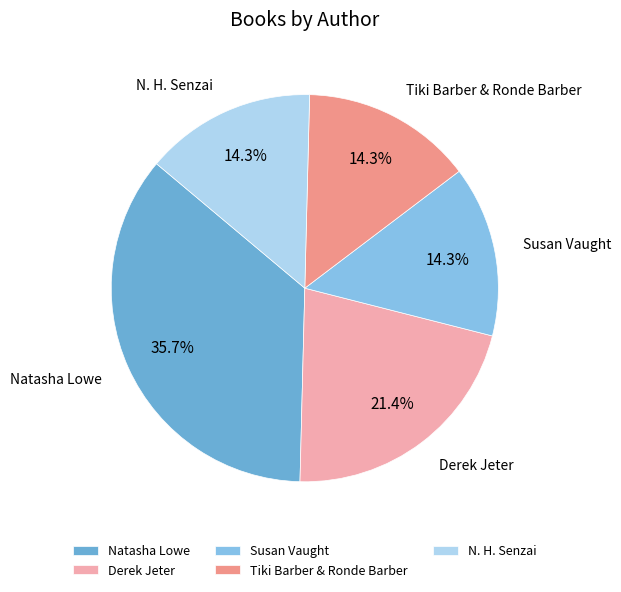

What percentage is NOT represented by Natasha Lowe?

64.3%